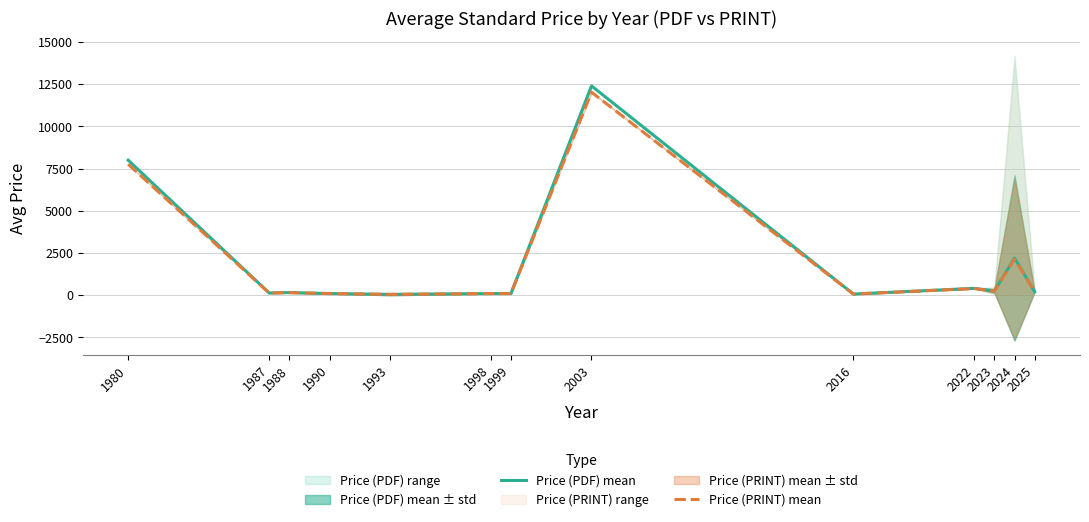

List the labels in order of Price (PRINT) mean value, smallest first.

1993, 2016, 1990, 1998, 1999, 1987, 1988, 2025, 2023, 2022, 2024, 1980, 2003